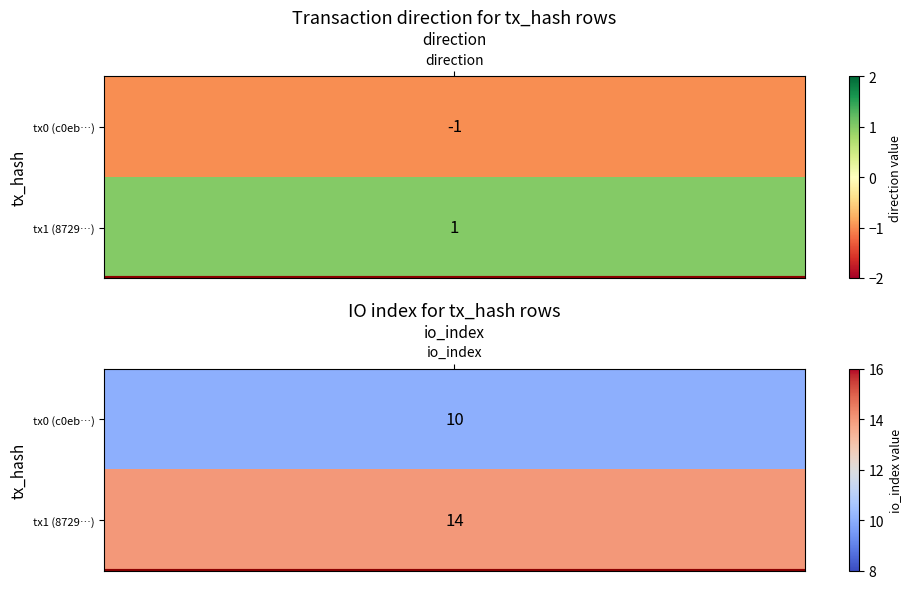

Which series has the largest total across all categories?

8729cf821b14fd364bd64c41fbb6f0e0d5be466